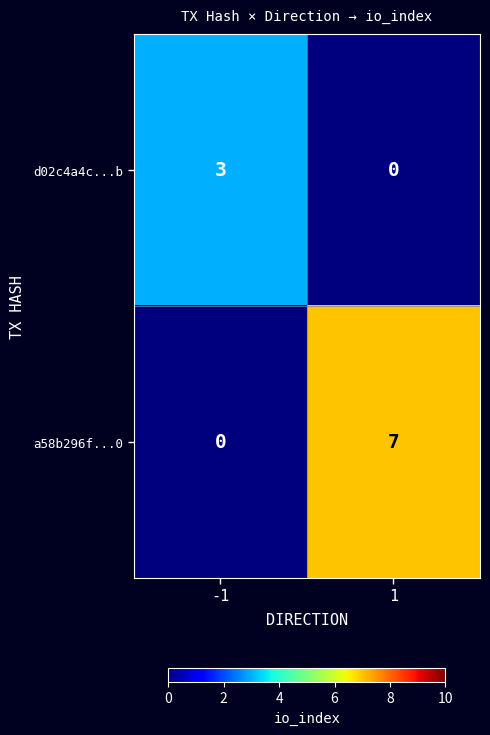

Reading left to right, what are all the values shown in this chart?

d02c4a4c...b: -1=3	1=0
a58b296f...0: -1=0	1=7